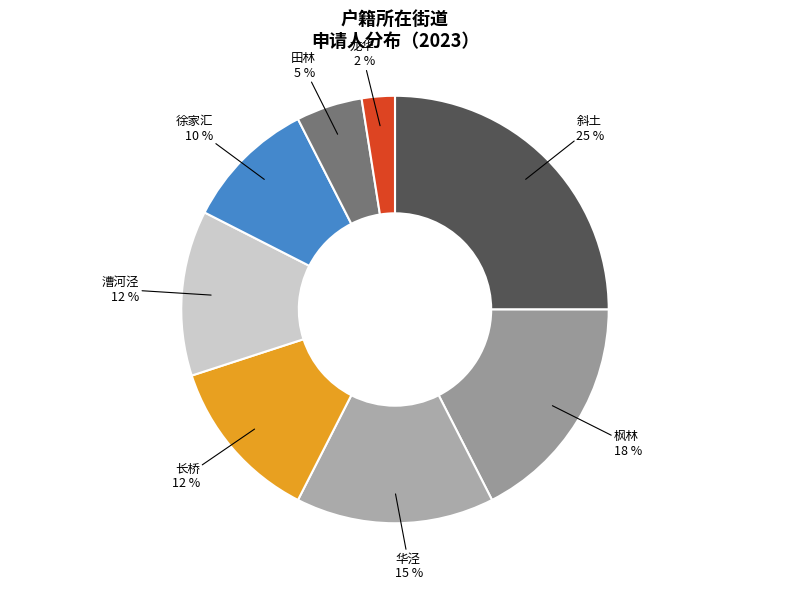

Between 漕河泾 and 田林, which is larger?

漕河泾